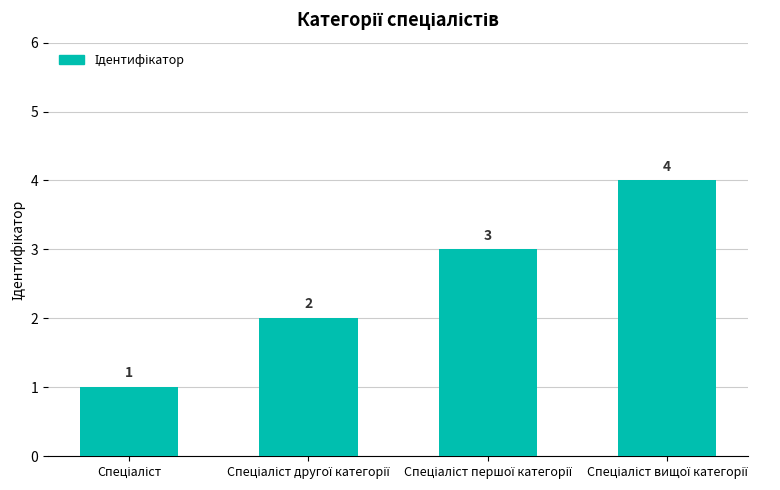

What is the smallest value displayed?

1